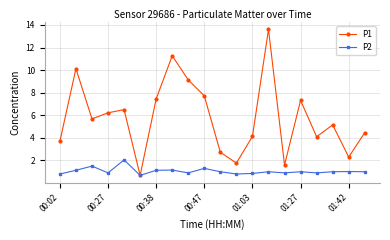

Which series has the widest spread of values?

P1